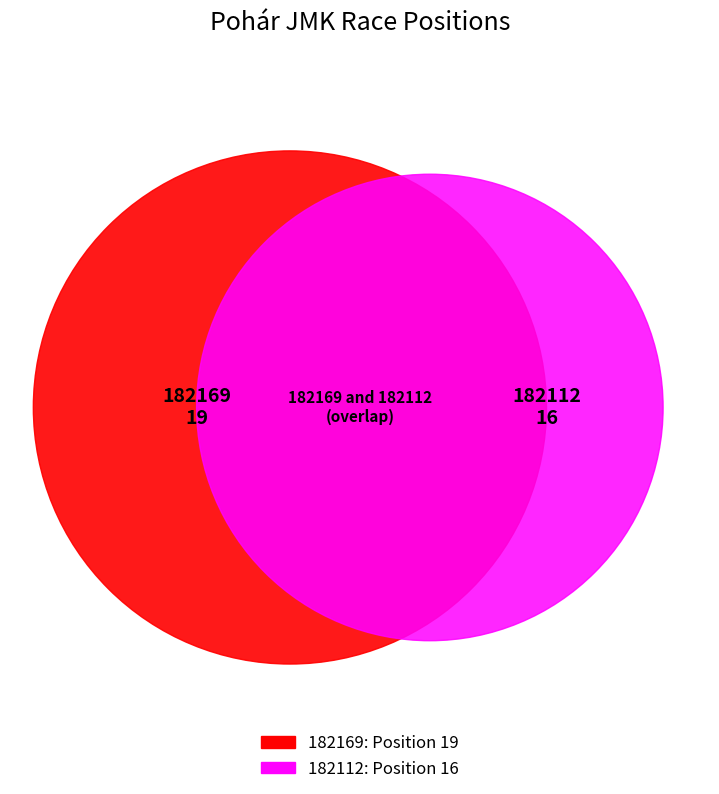

Does 182112 represent more than half of the total?

No